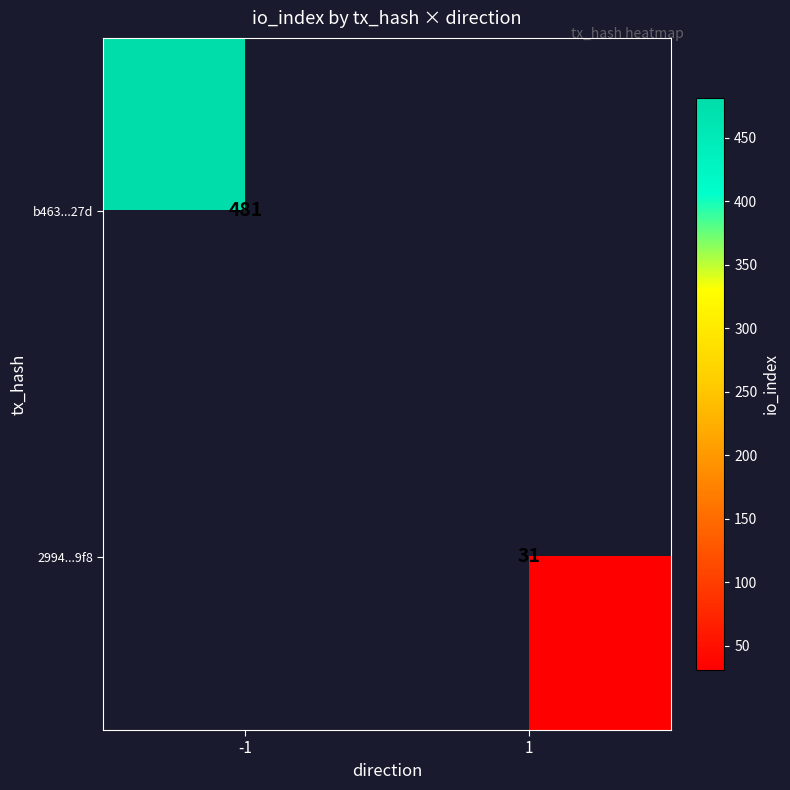

The value of 2994...9f8 at 1 is 31. True or false?

True